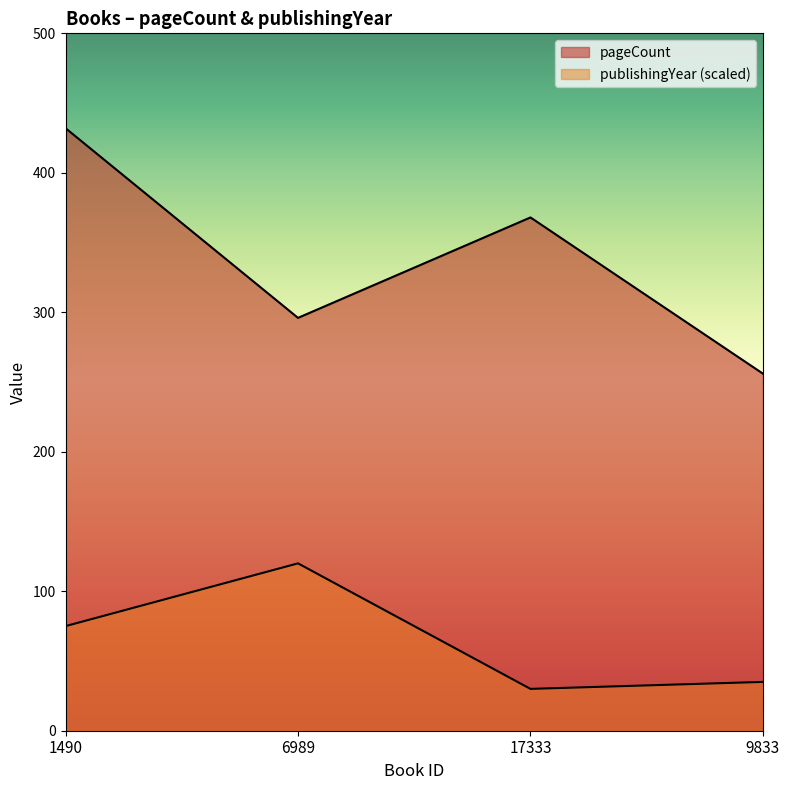

What is the lowest value of the pageCount series?

256